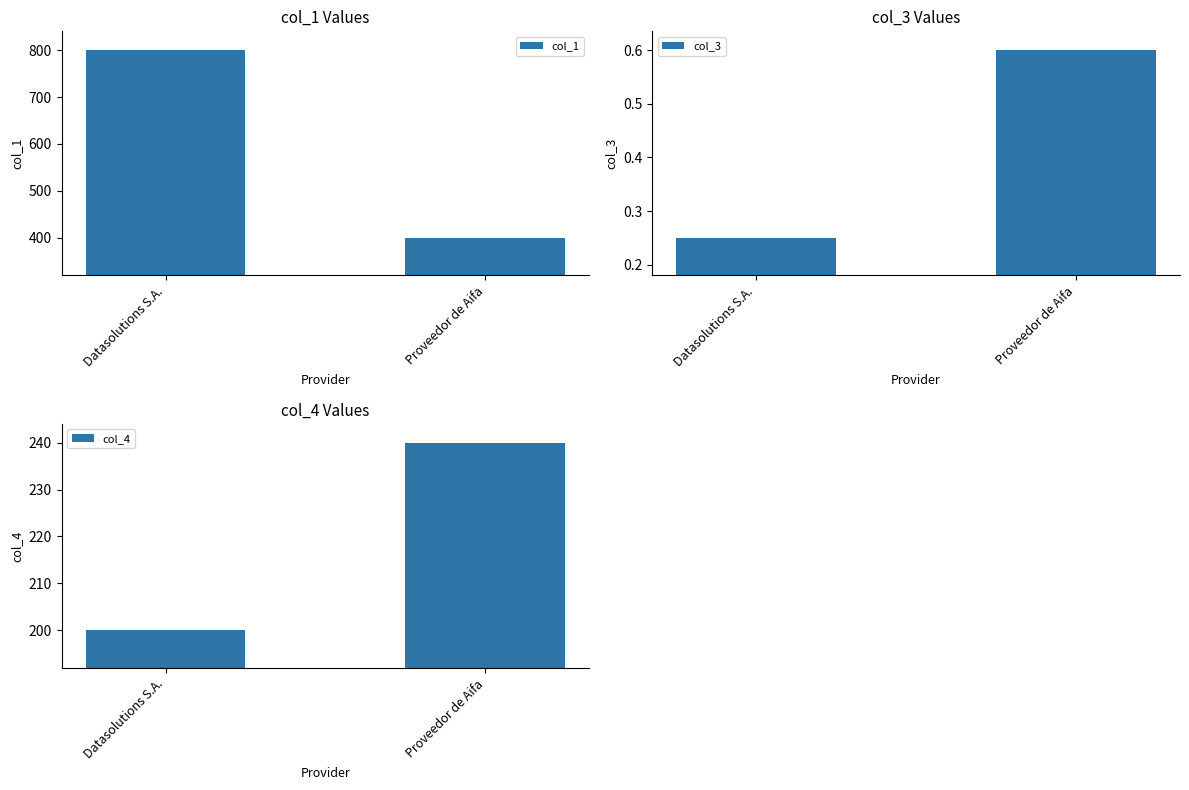

The value of col_1 at Proveedor de Aifa is 144.2. True or false?

False